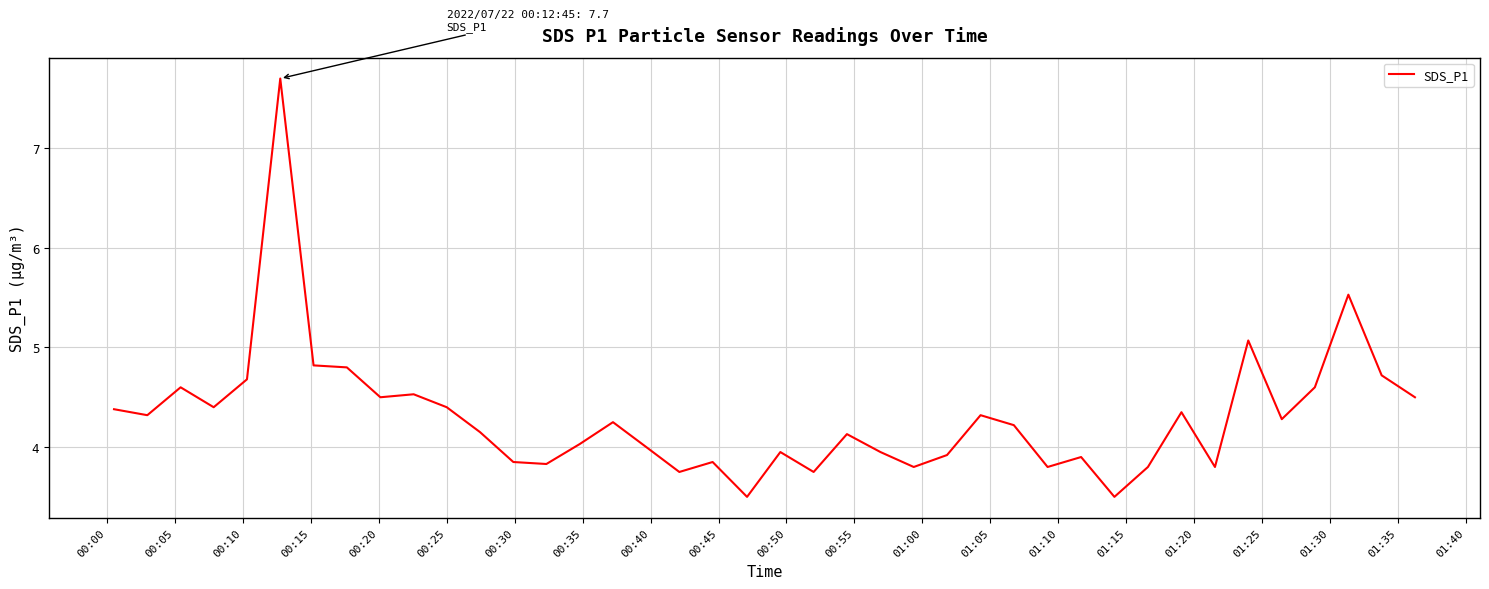

What is the minimum value shown in the chart?

3.5